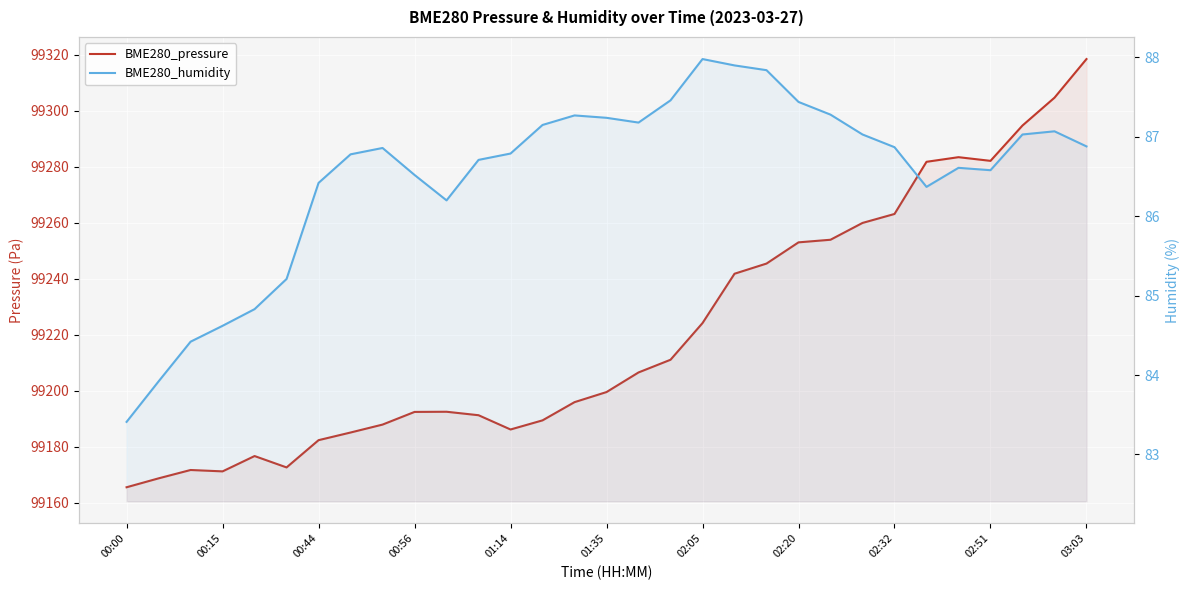

What is the sum of all BME280_humidity values?

2681.9